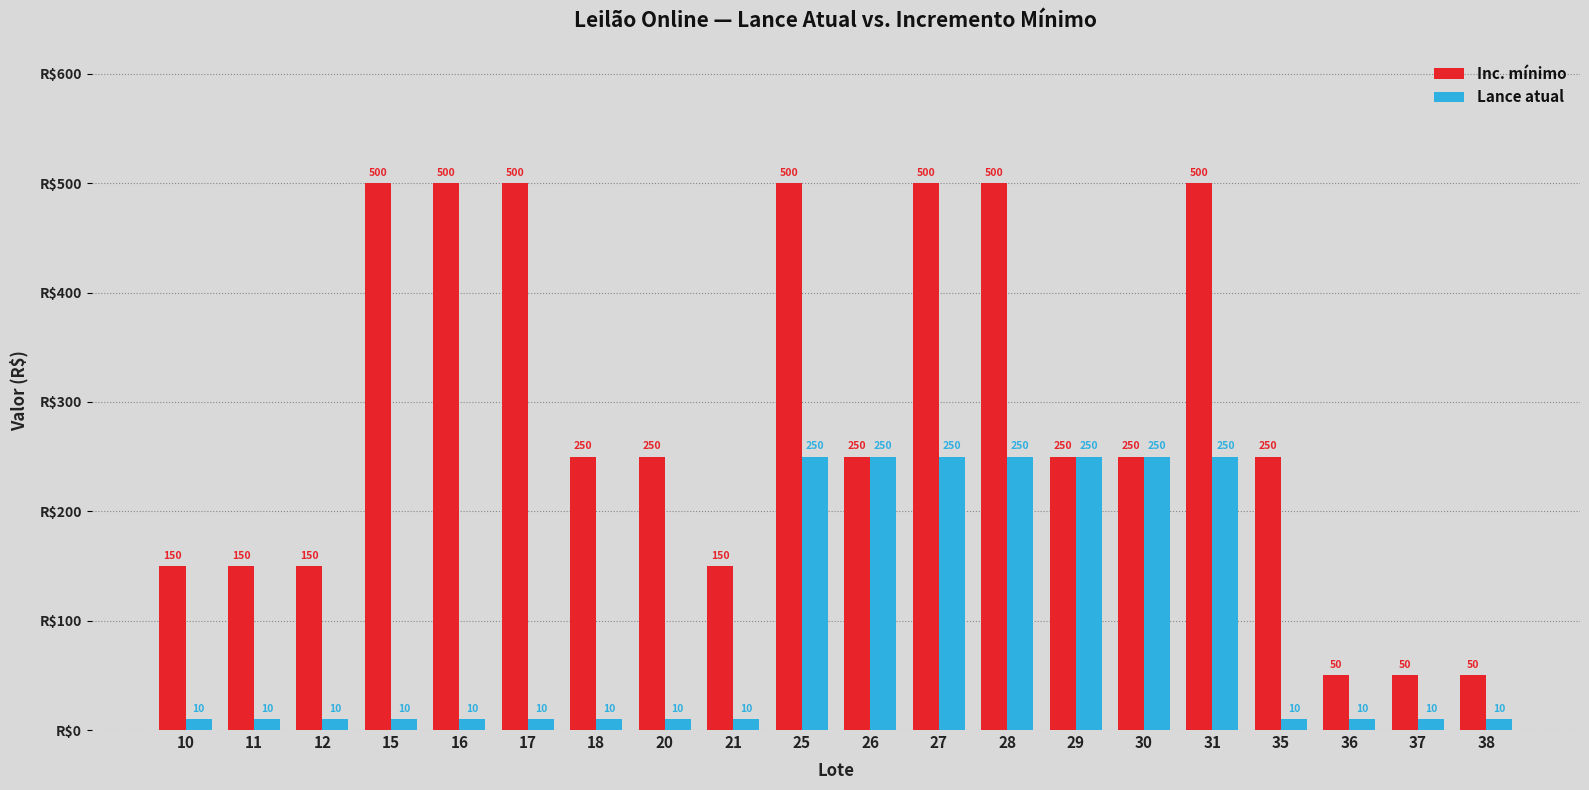

Is it true that Inc. mínimo equals 210 at 21?

False